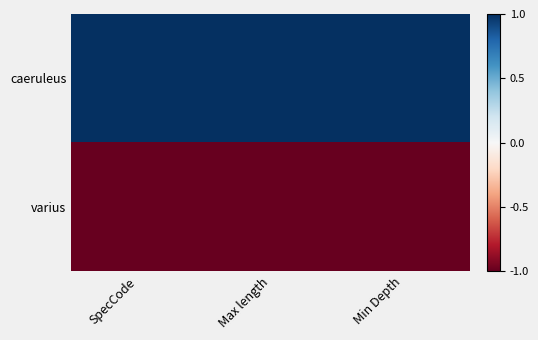

Reading left to right, extract all data points from this chart.

caeruleus: SpecCode=1	Max length=1	Min Depth=1
varius: SpecCode=-1	Max length=-1	Min Depth=-1